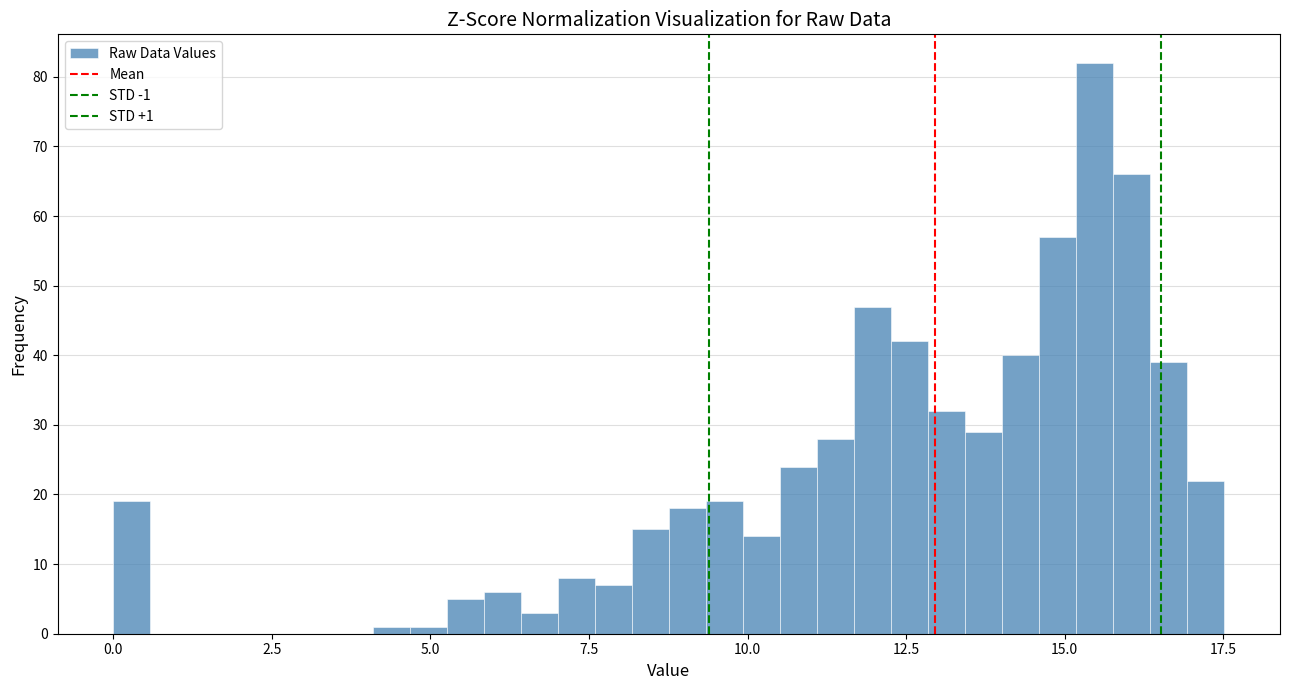

Read against the x-axis, roughly where is the centre of the tallest bar?

15.5